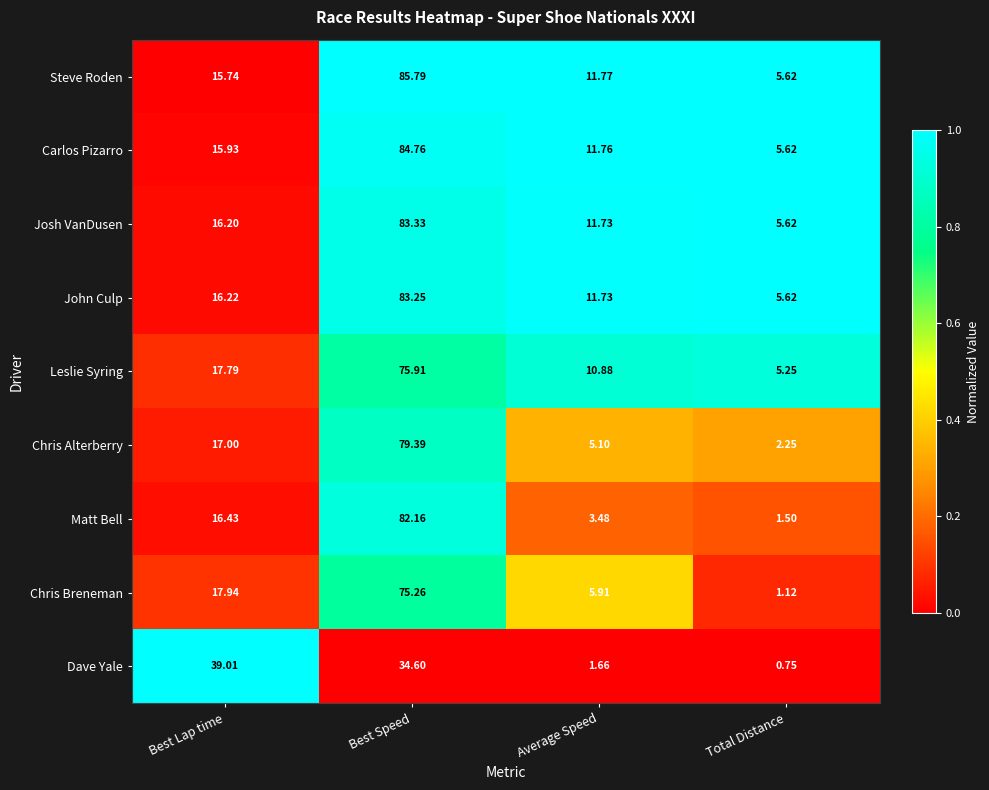

At which category is the sum across all series the highest?

Best Speed